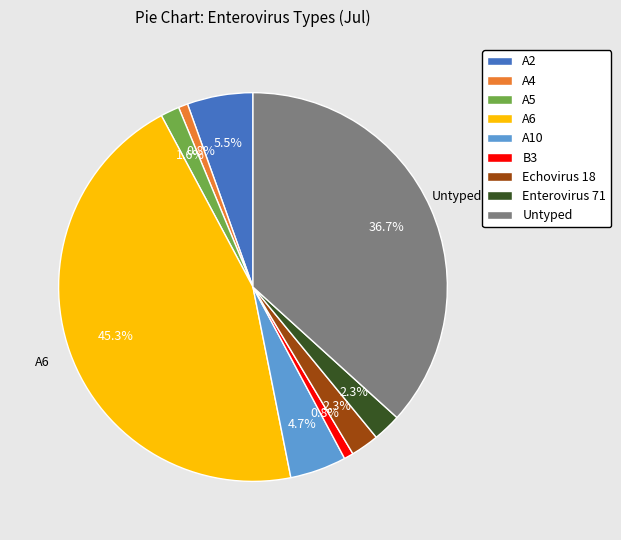

Is there any slice that represents more than half of the pie?

No